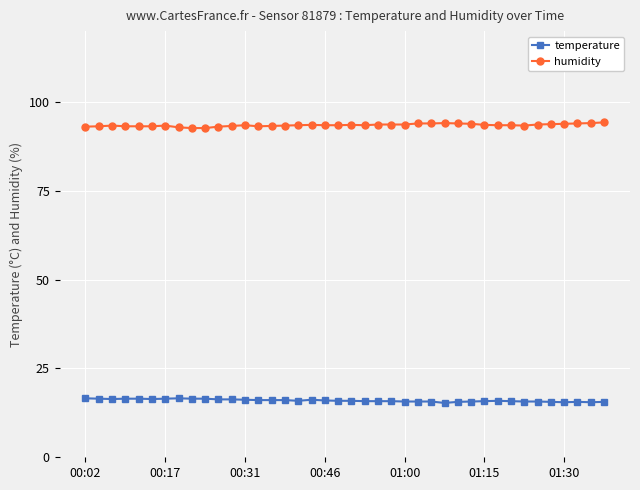

What is the smallest value displayed?

15.3